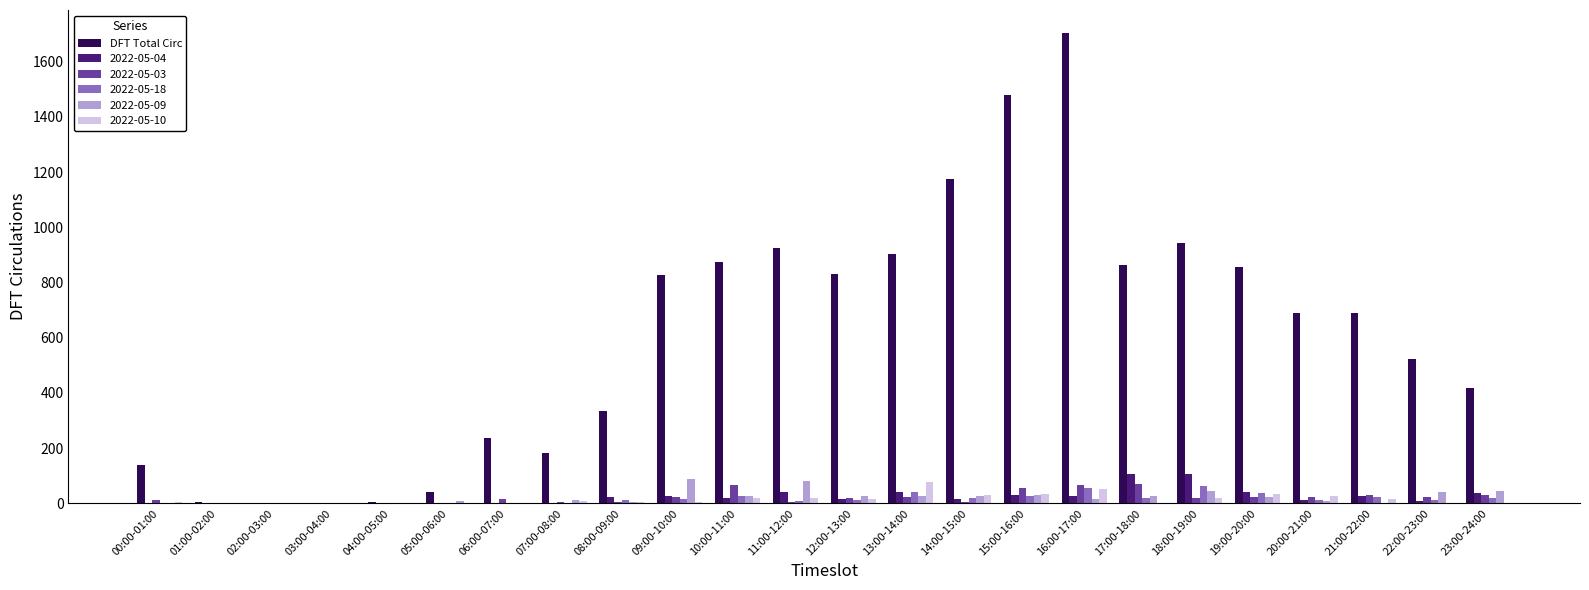

True or false: DFT Total Circ has a value of 125 at 06:00-07:00.

False